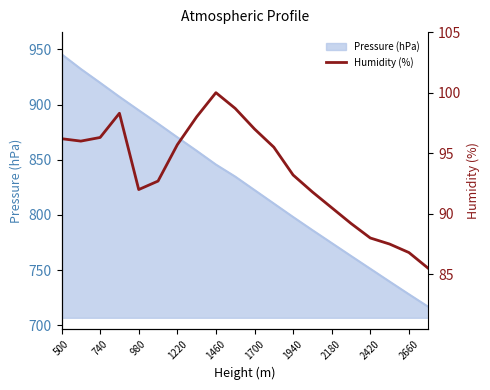

True or false: there are more than 0 points higher than both neighbors.

True